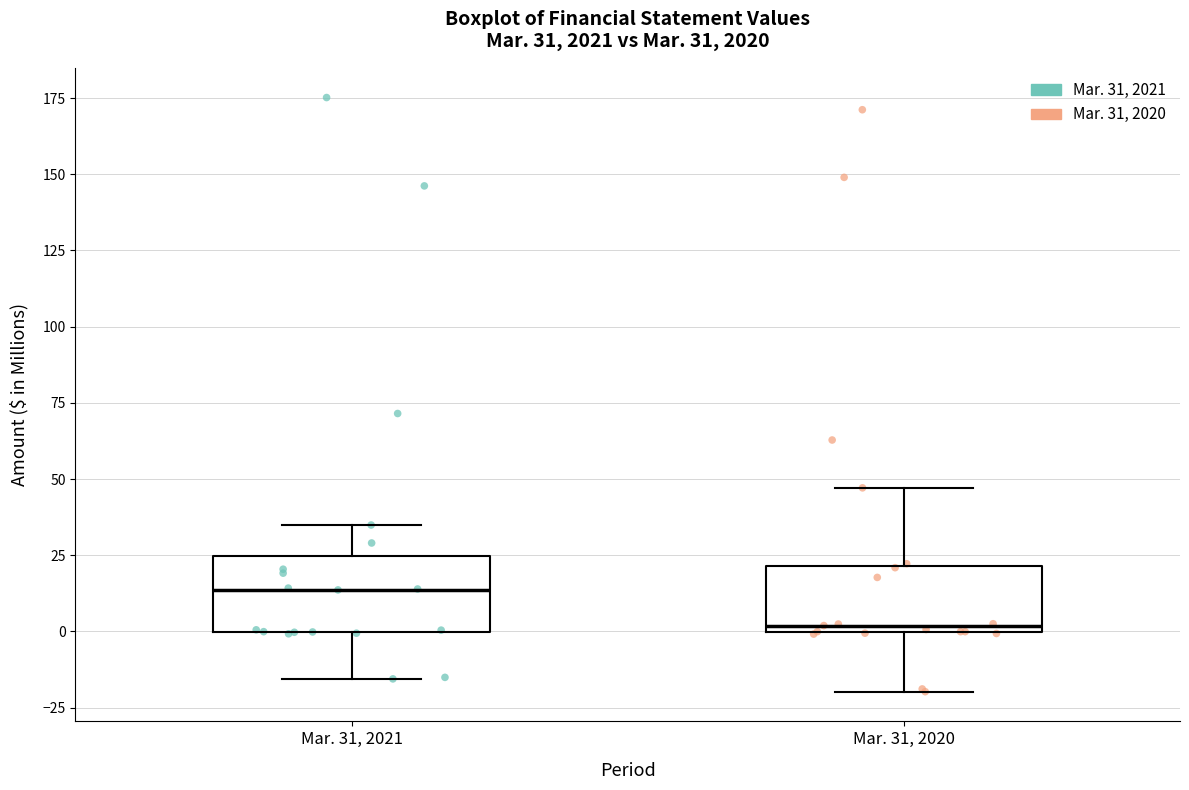

Which box has the lowest median line?

Mar. 31, 2020